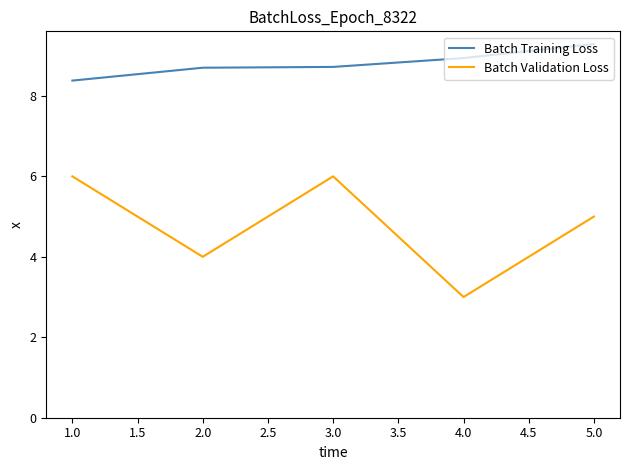

Which series has the widest spread of values?

Batch Validation Loss